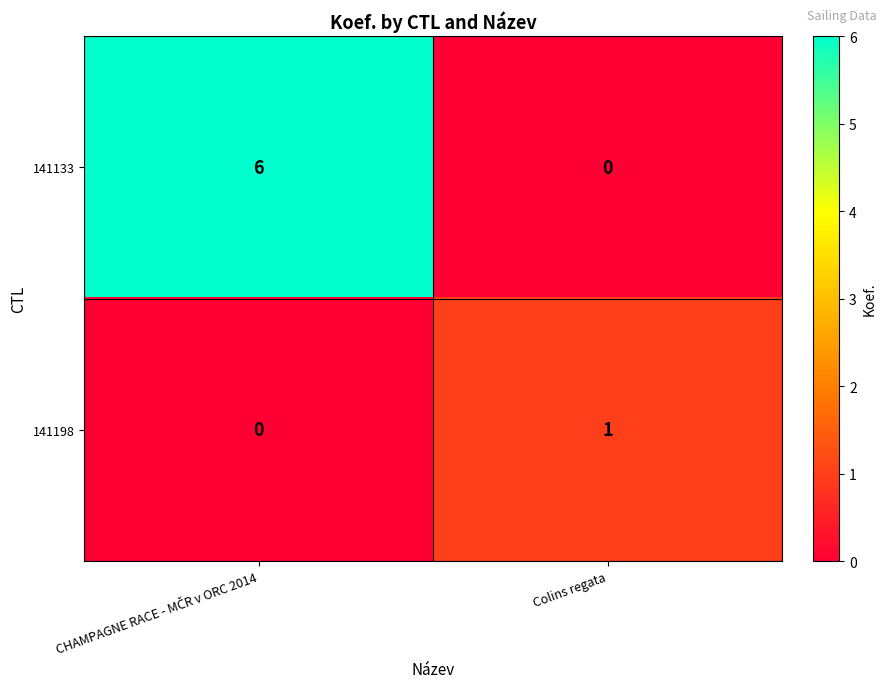

The 141133 series shows 0 at Colins regata. True or false?

True